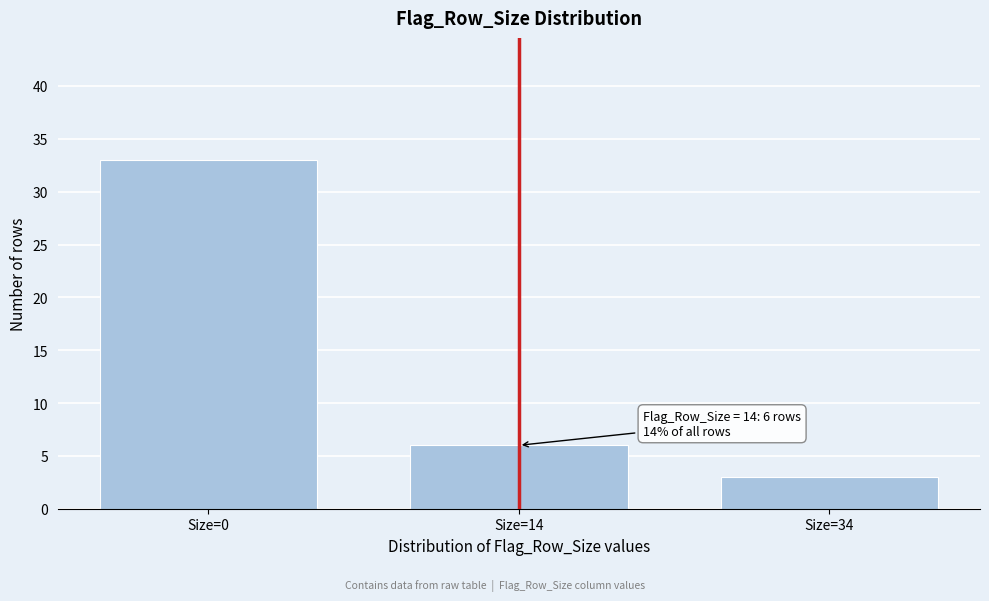

Reading left to right, list all the values displayed in this chart.

33	6	3